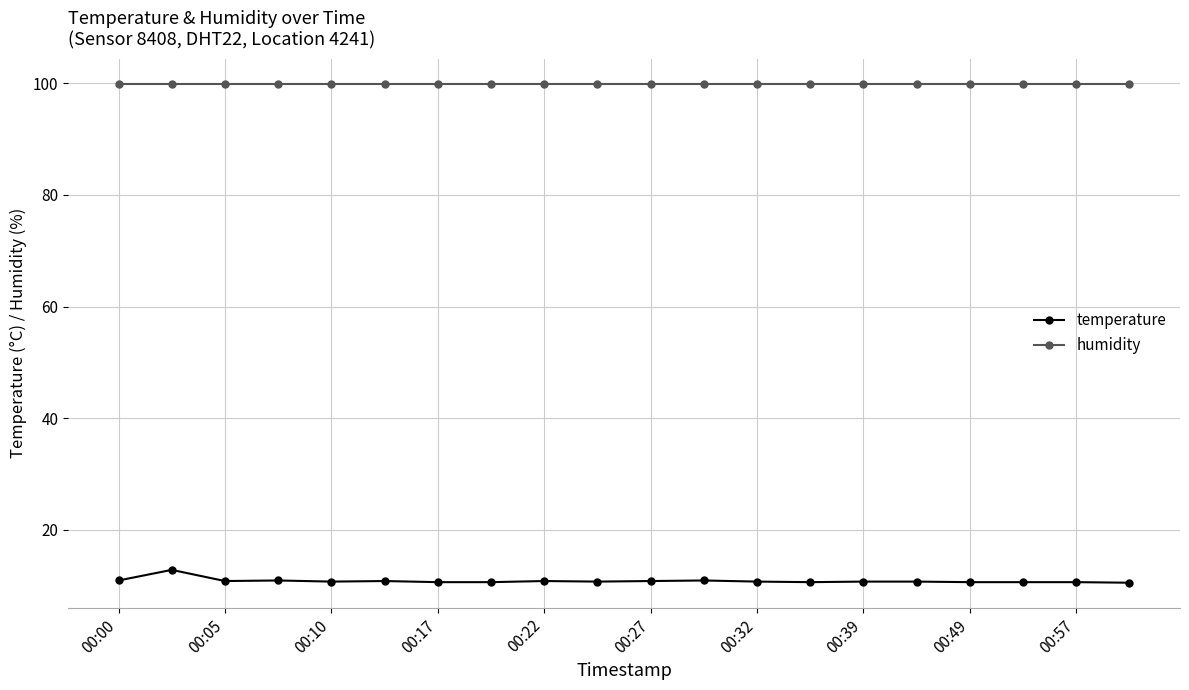

List the series in order of their peak value, highest first.

humidity, temperature